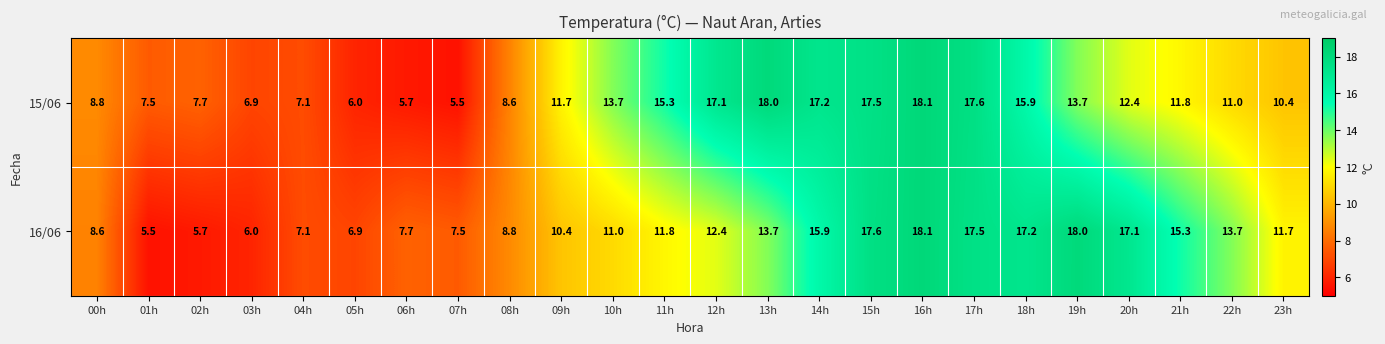

True or false: 16/06 has a value of 13.7 at 13h.

True